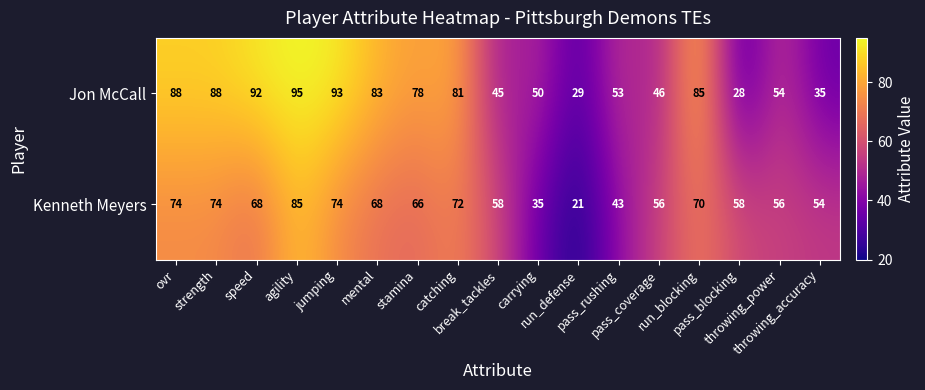

At run_defense, list the series in order from smallest to largest.

Kenneth Meyers, Jon McCall